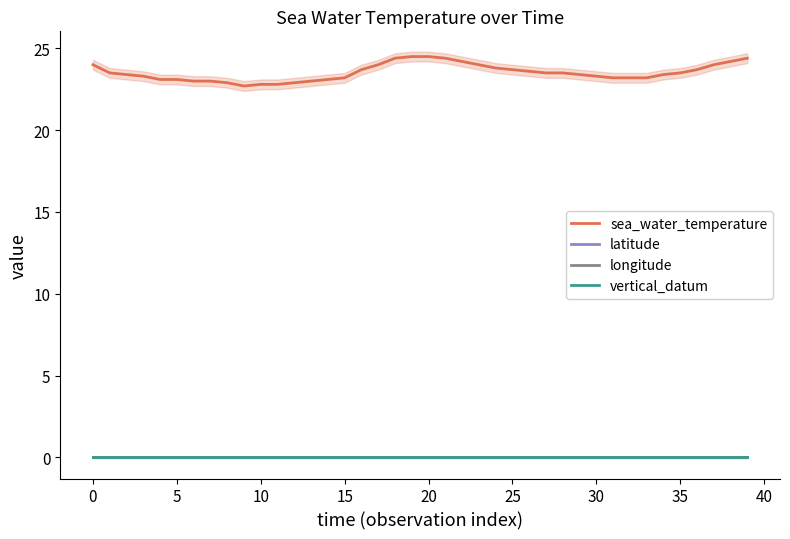

List the series in order of their peak value, highest first.

sea_water_temperature, latitude, longitude, vertical_datum